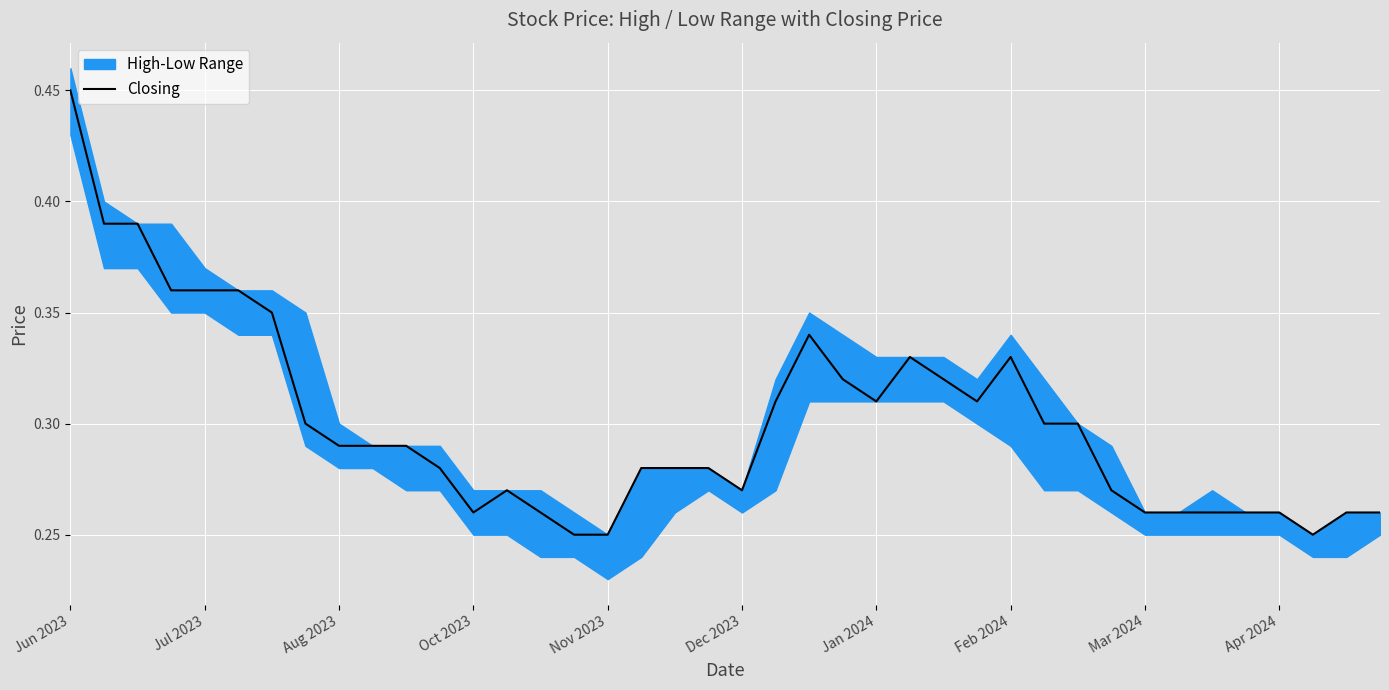

The value at 22 is 0.4. True or false?

False